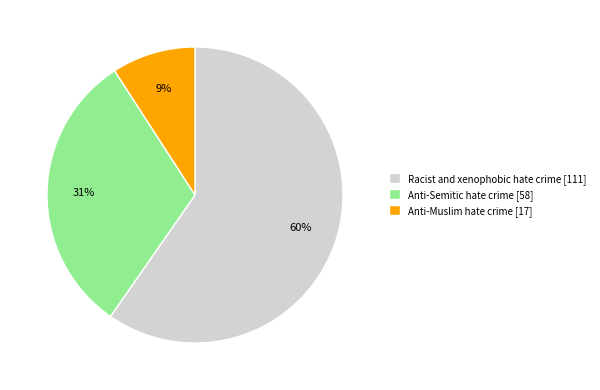

To the nearest percent, what is the difference between the Anti-Semitic hate crime and Anti-Muslim hate crime slice percentages?

22%